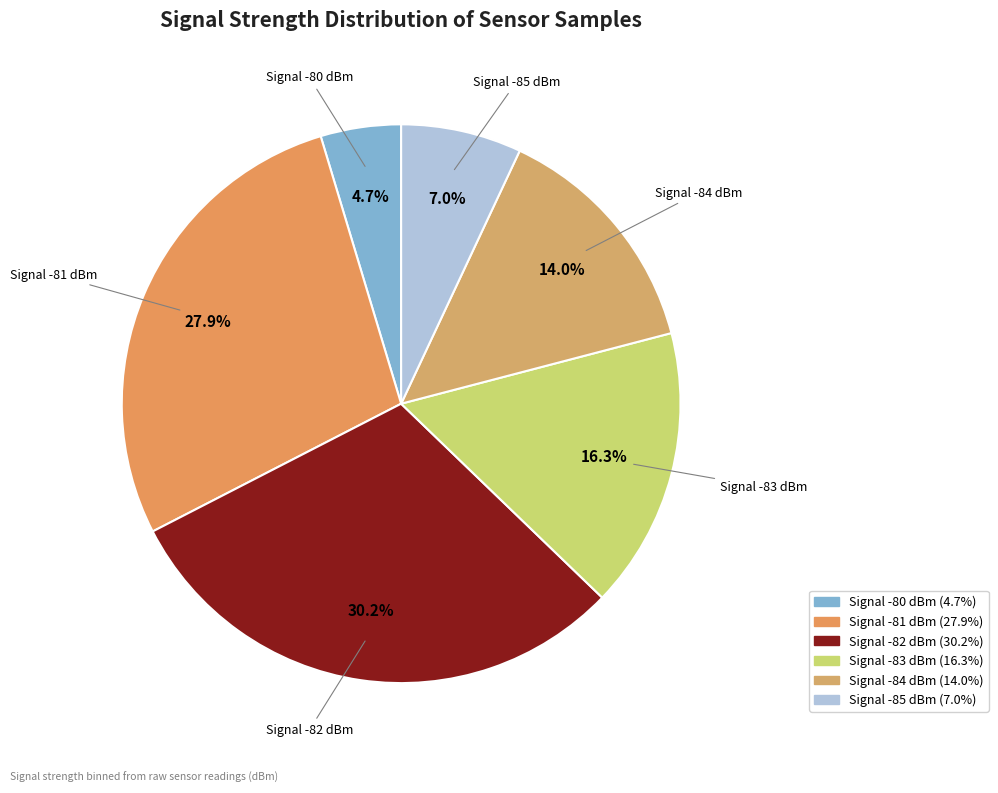

Approximately how many times larger is the value at Signal -81 dBm compared to Signal -84 dBm?

2.0